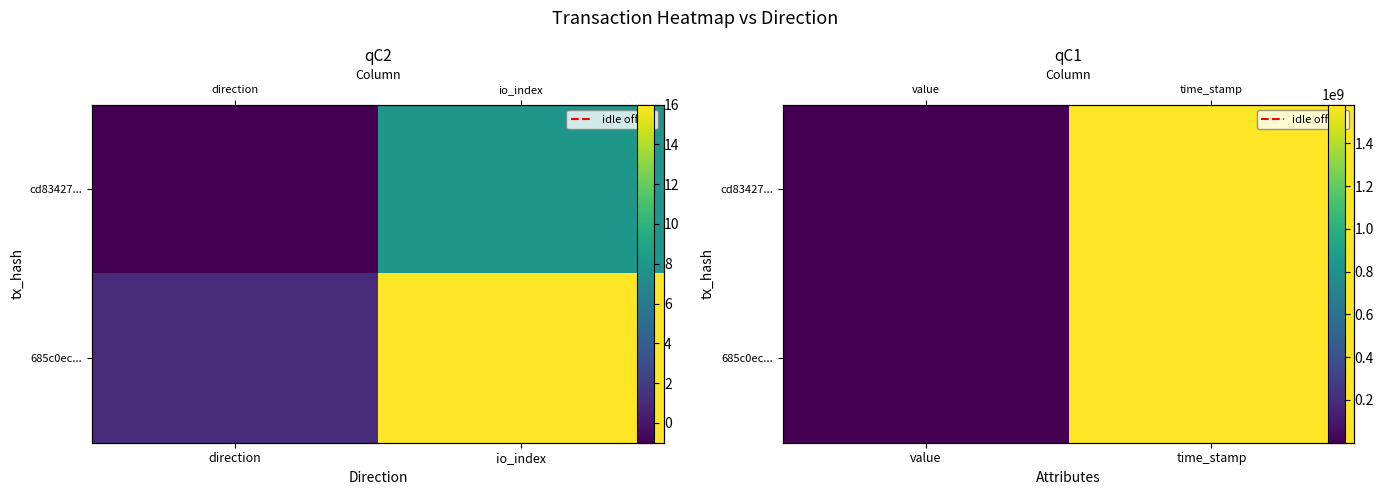

How many values in the idle offset series are below 1?

1